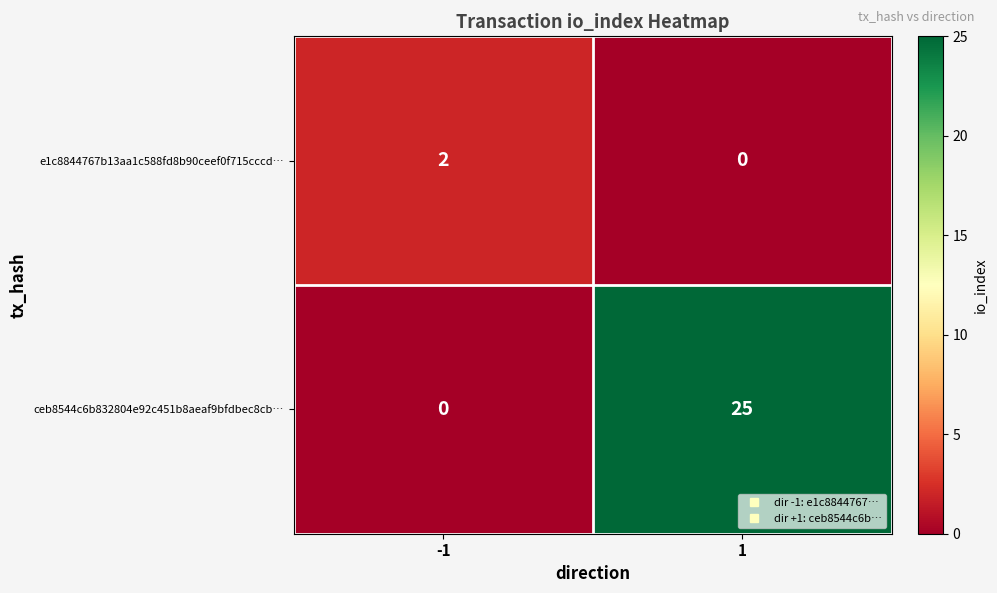

Rank the series at 1 from highest to lowest value.

ceb8544c6b832804e92c451b8aeaf9bfdbec8cb…, e1c8844767b13aa1c588fd8b90ceef0f715cccd…